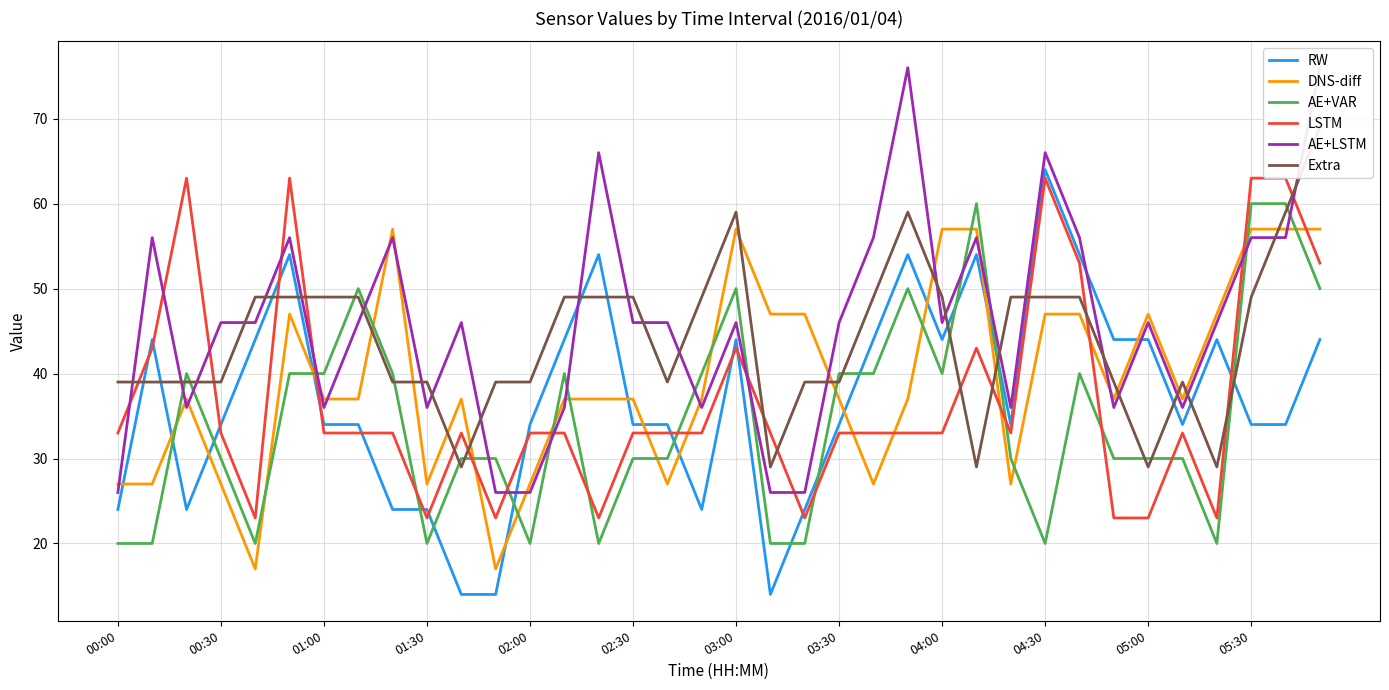

How many interior local valleys does the LSTM series have?

7